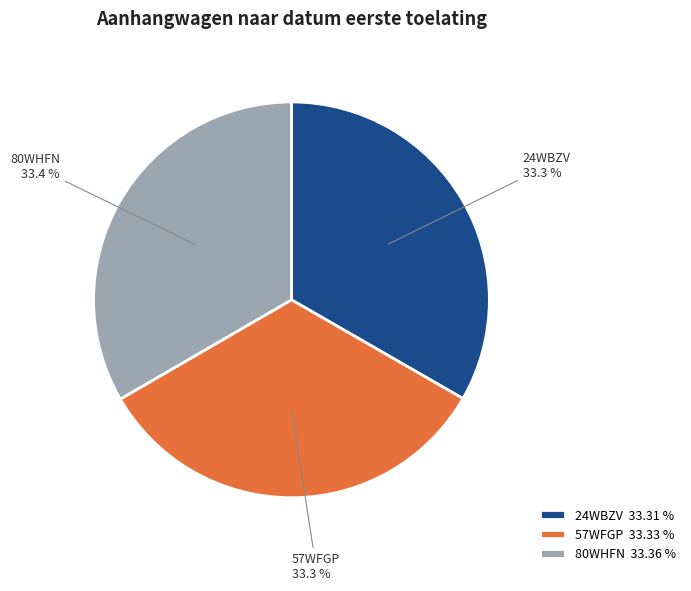

The 80WHFN slice represents 47% of the pie. True or false?

False